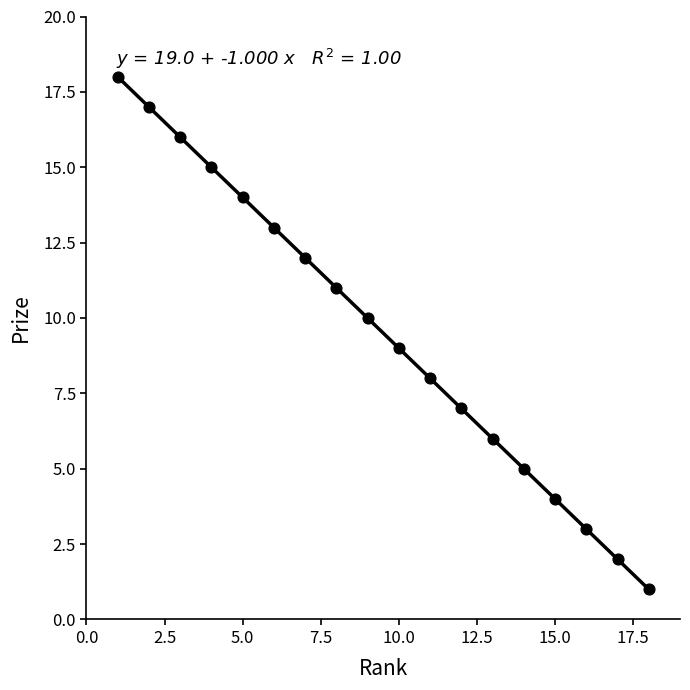

What is the range of Y values (max minus min)?

17